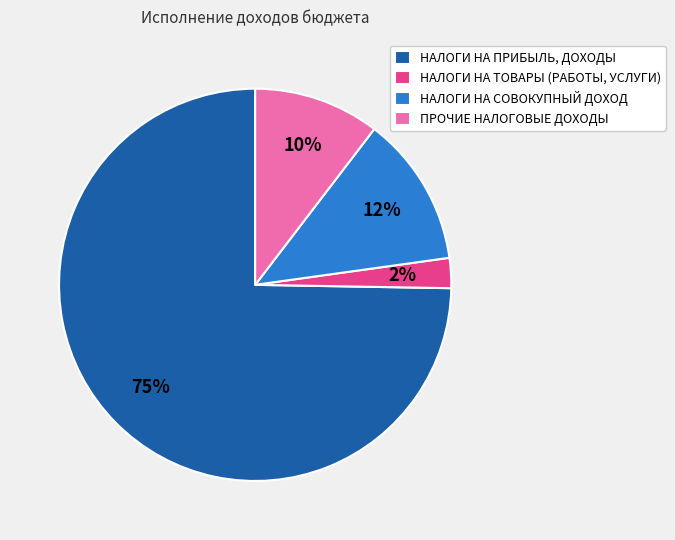

Do НАЛОГИ НА ТОВАРЫ (РАБОТЫ, УСЛУГИ) and ПРОЧИЕ НАЛОГОВЫЕ ДОХОДЫ together represent more than half of the pie?

No